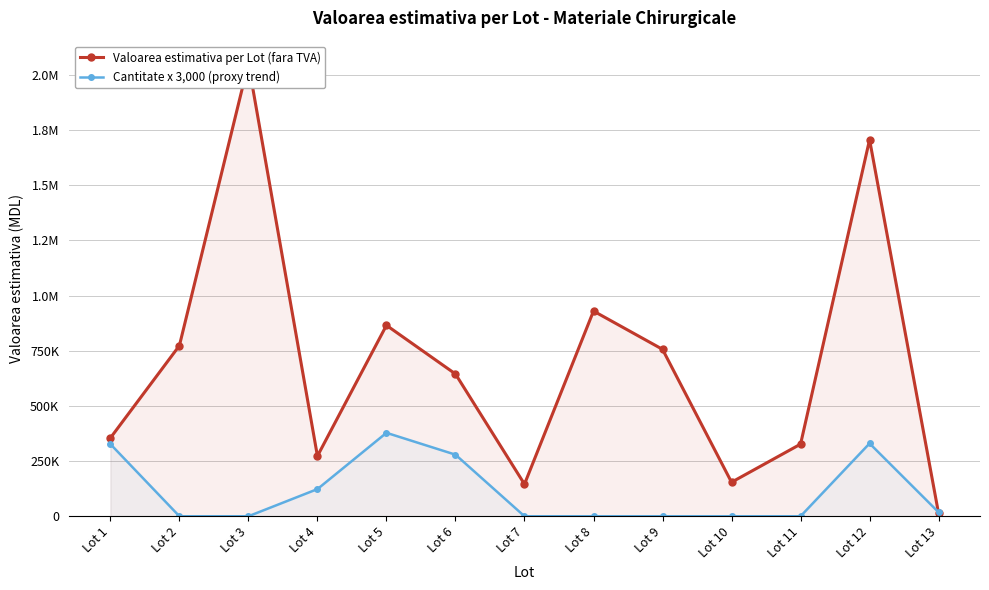

What is the total value across all series at Lot 4?

395693.9